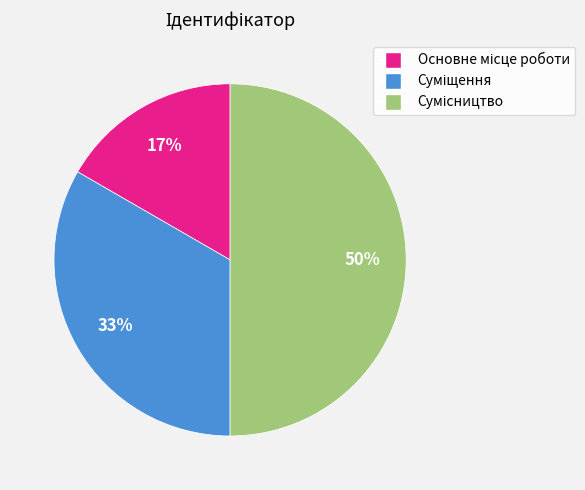

To the nearest percent, what is the average slice percentage?

33%